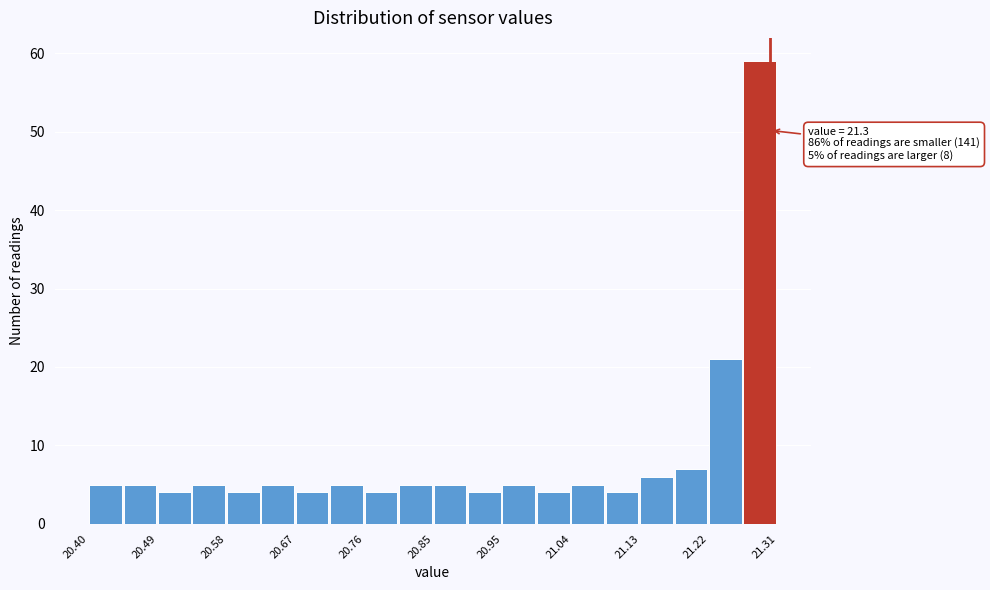

Which range on the x-axis has the tallest bar?

21.26 to 21.31